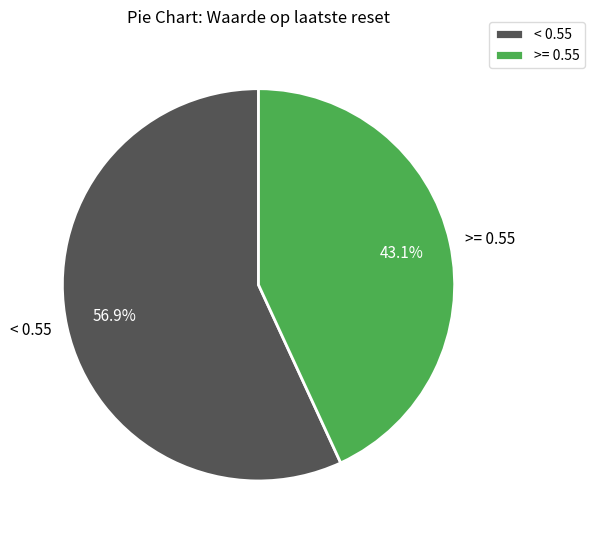

Do >= 0.55 and < 0.55 together represent more than half of the pie?

Yes